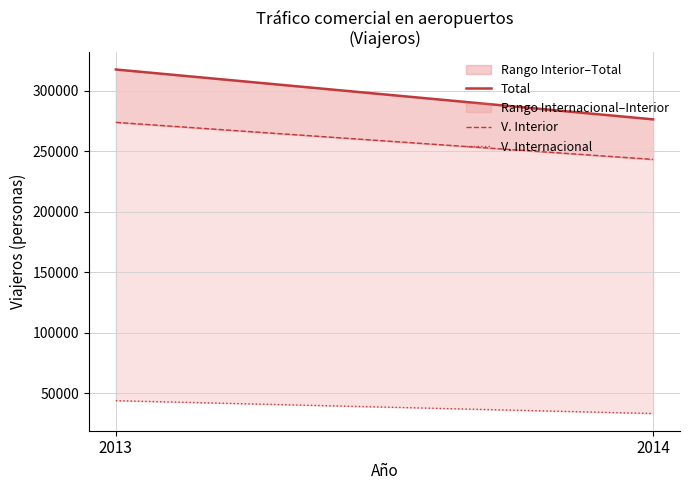

The value of Total at 2014 is 276364. True or false?

True